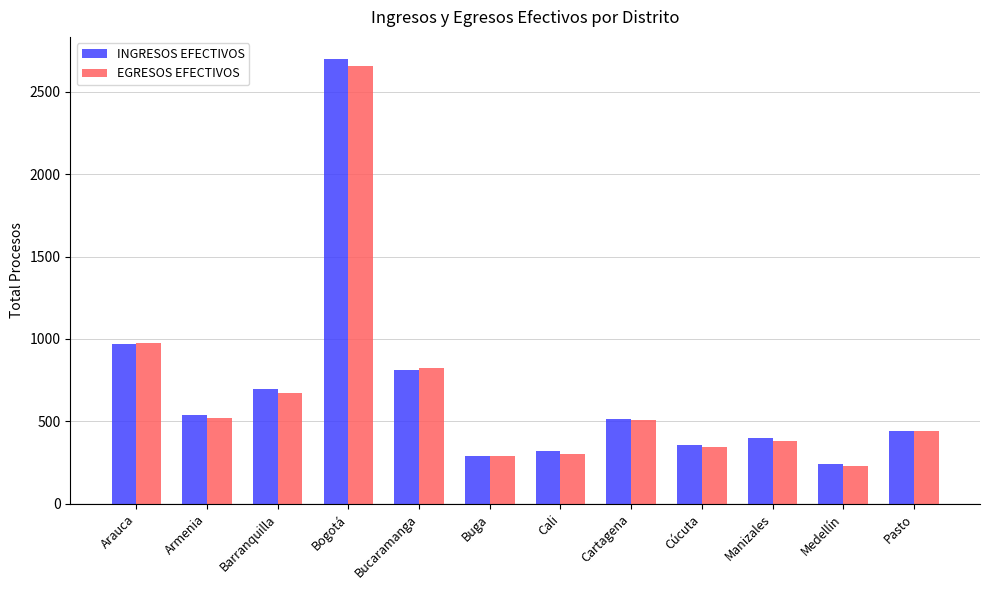

Which category has the highest value in the EGRESOS EFECTIVOS series?

Bogotá